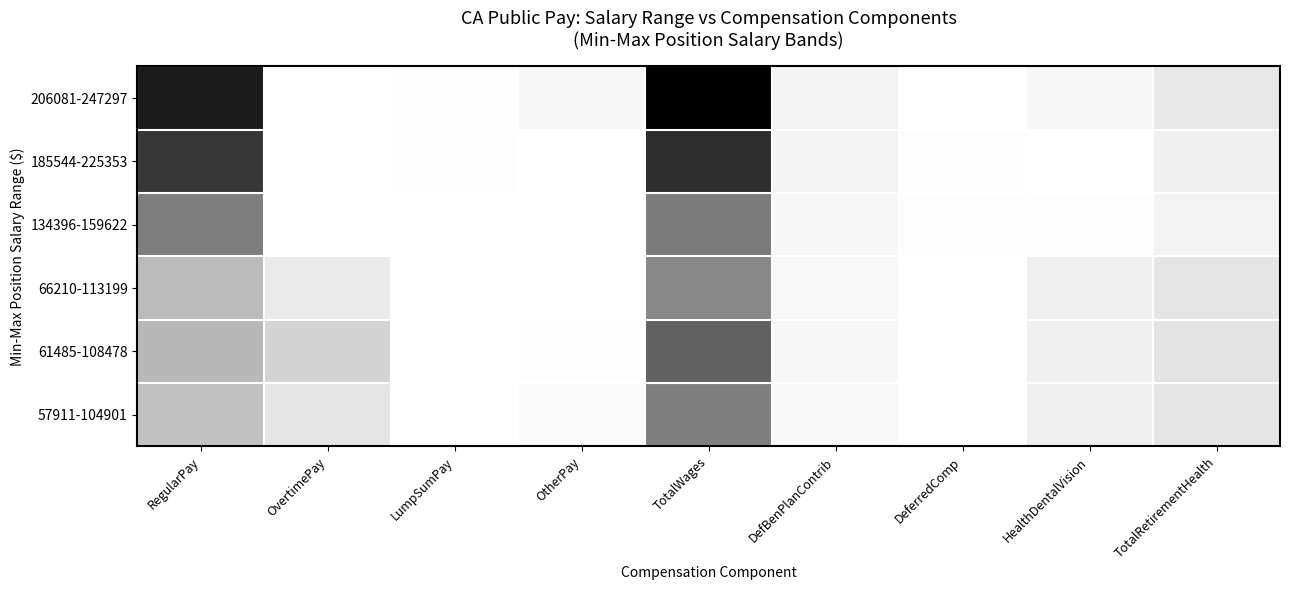

Which category has the lowest value across all series?

DeferredComp